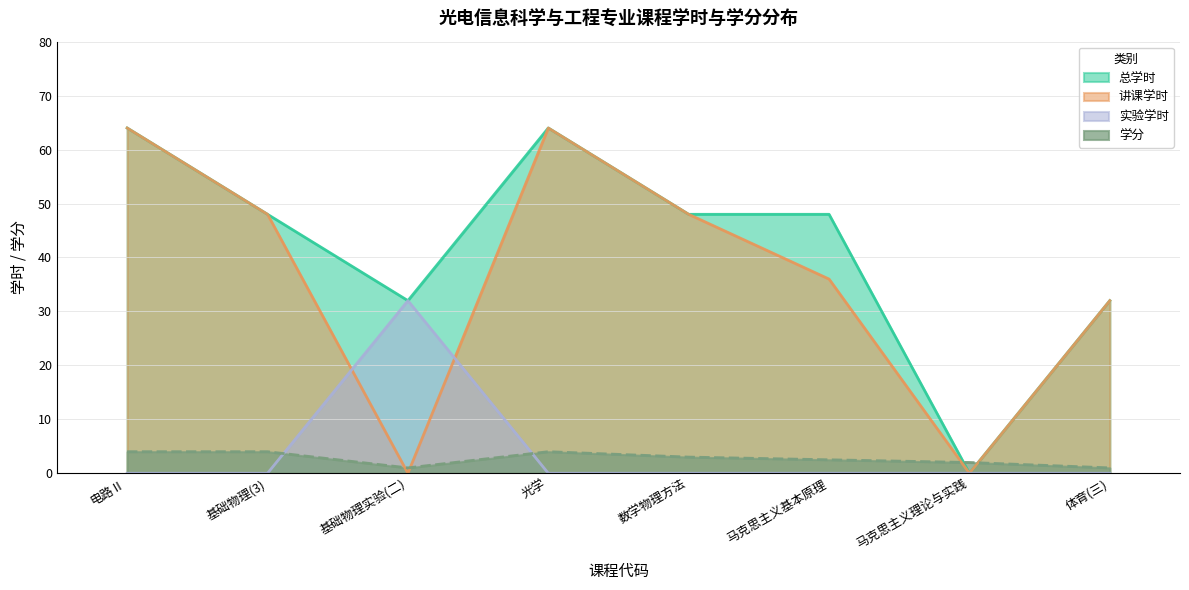

Which series has the largest range (max minus min)?

总学时